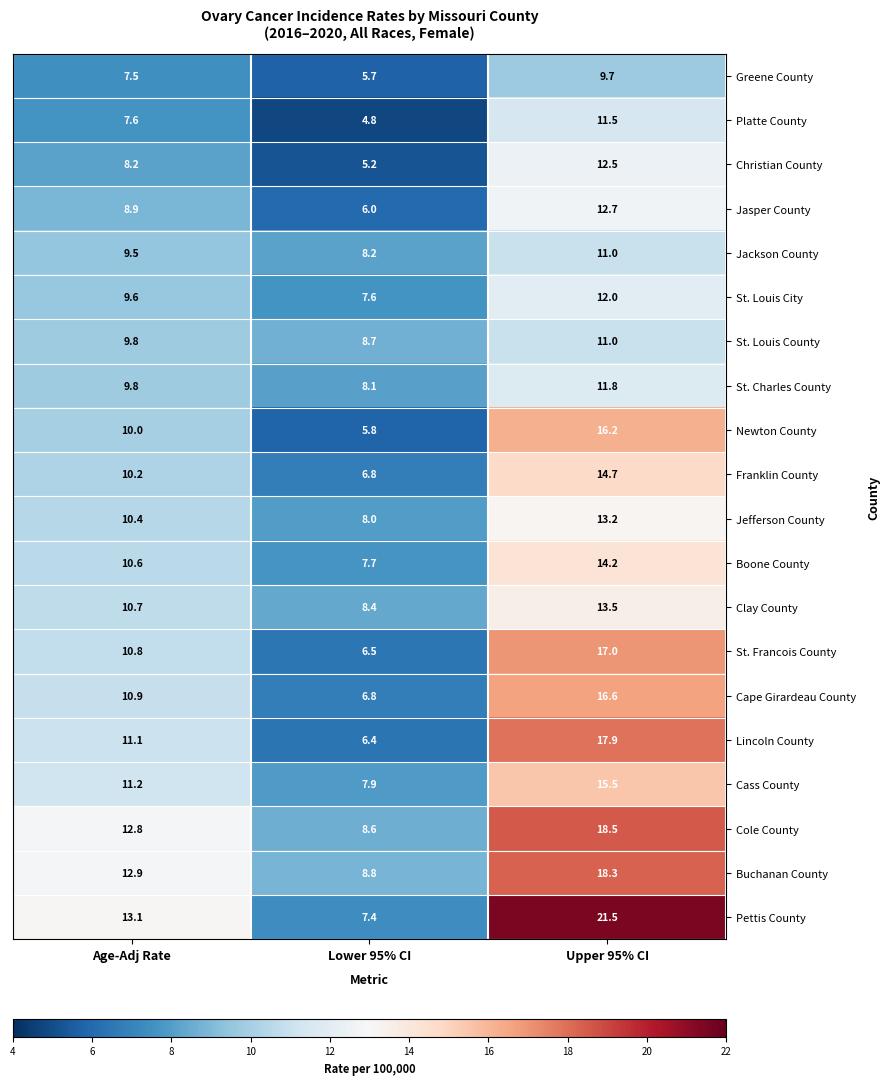

What is the greatest value displayed?

21.5